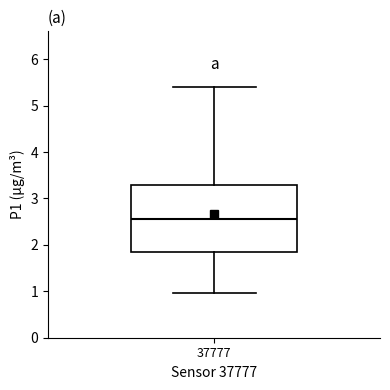

Read this box plot against the y-axis: the position of the median line, the range covered by the box, and the ends of both whiskers. The values are not printed on the chart, so give them approximately, as read against the axis.

median 2.6, box 1.8 to 3.3, whiskers 1.0 to 5.4